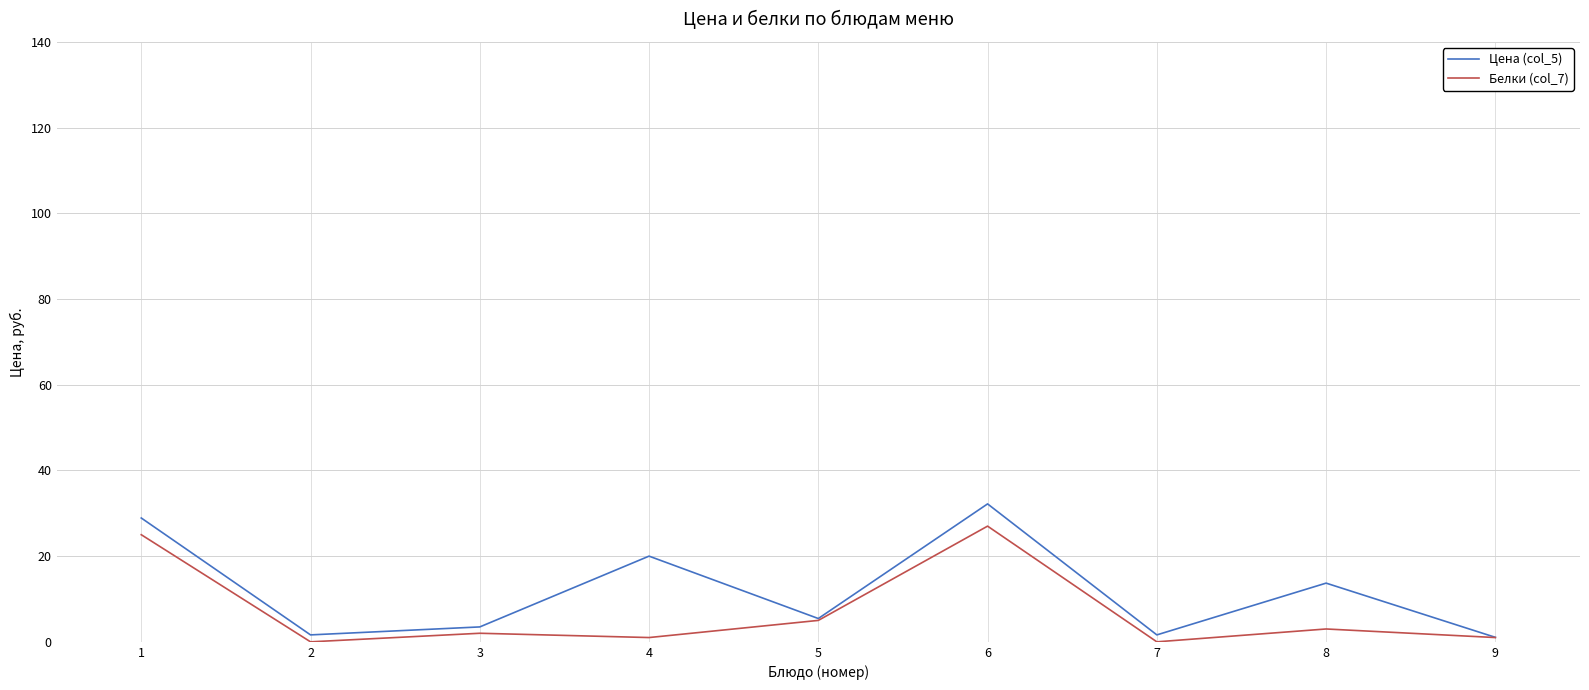

What are all the series names shown in the legend?

Цена (col_5), Белки (col_7)